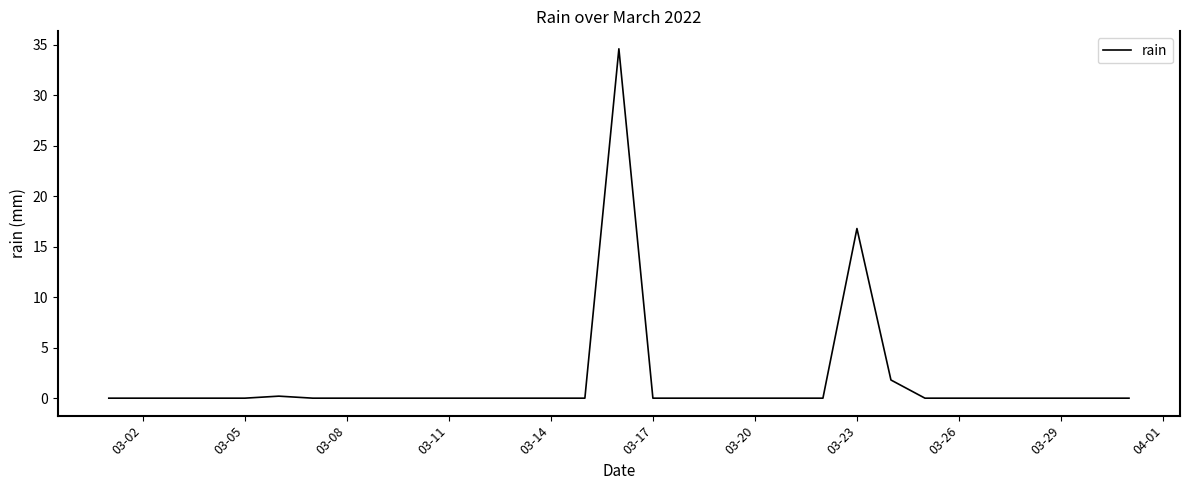

What is the difference between the maximum and minimum values?

34.6